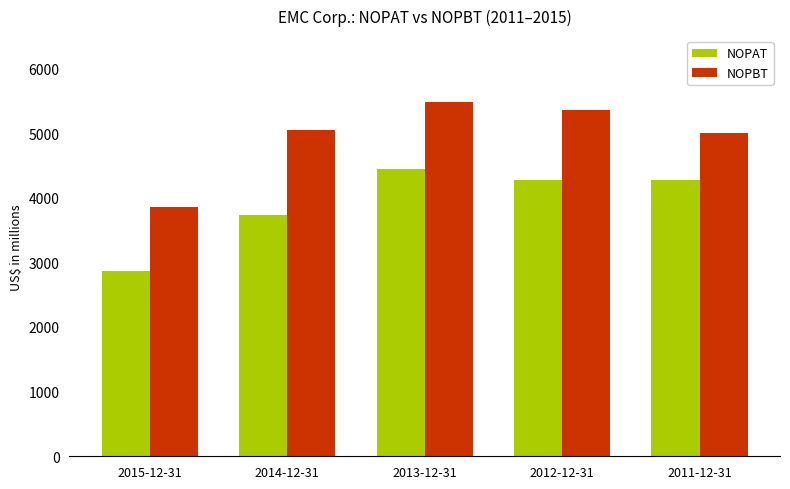

At which category does the chart reach its minimum across all series?

2015-12-31